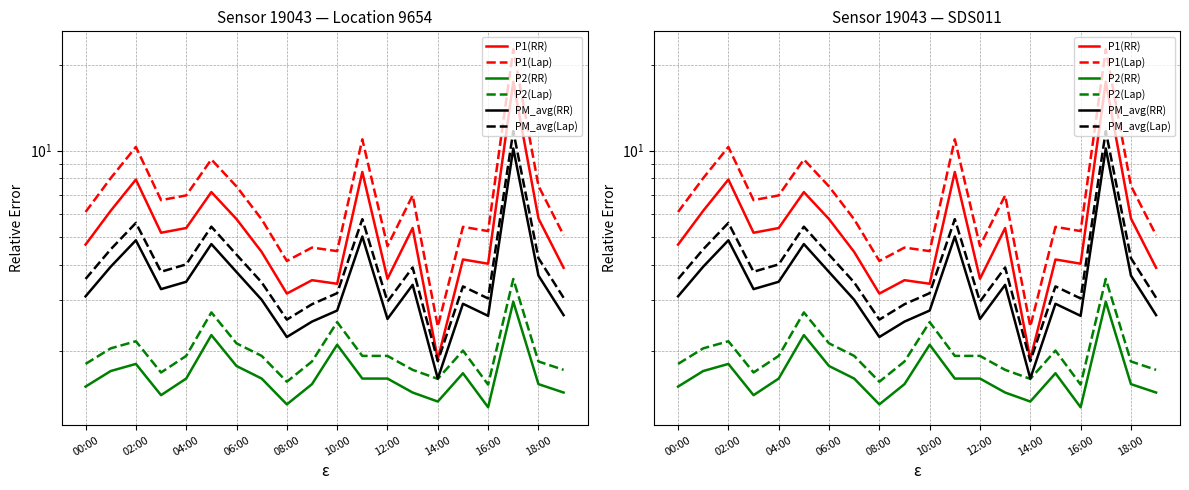

The P1(Lap) series shows 5.2 at 16:00. True or false?

True